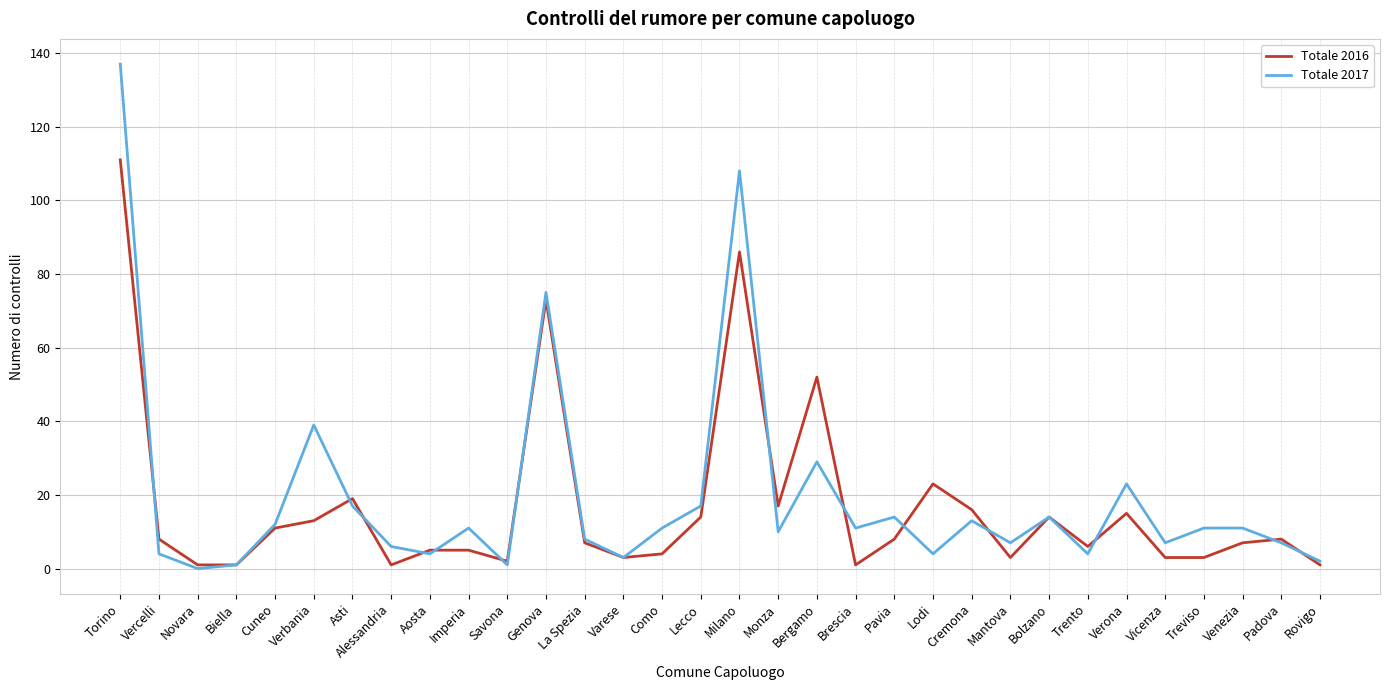

What is the difference between the highest and lowest values at Mantova?

4